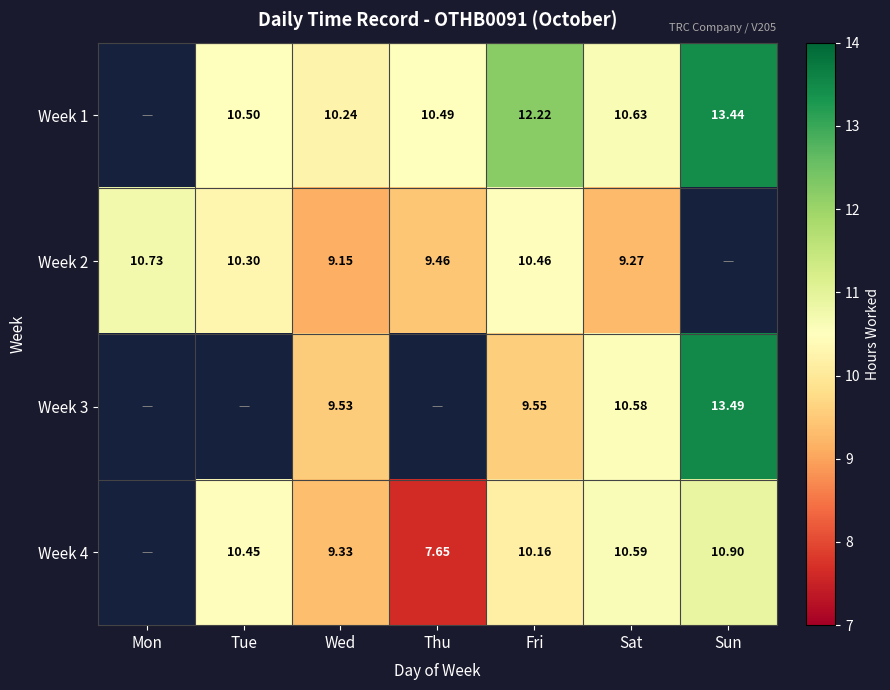

True or false: Week 2 has a value of 9.3 at Sat.

True